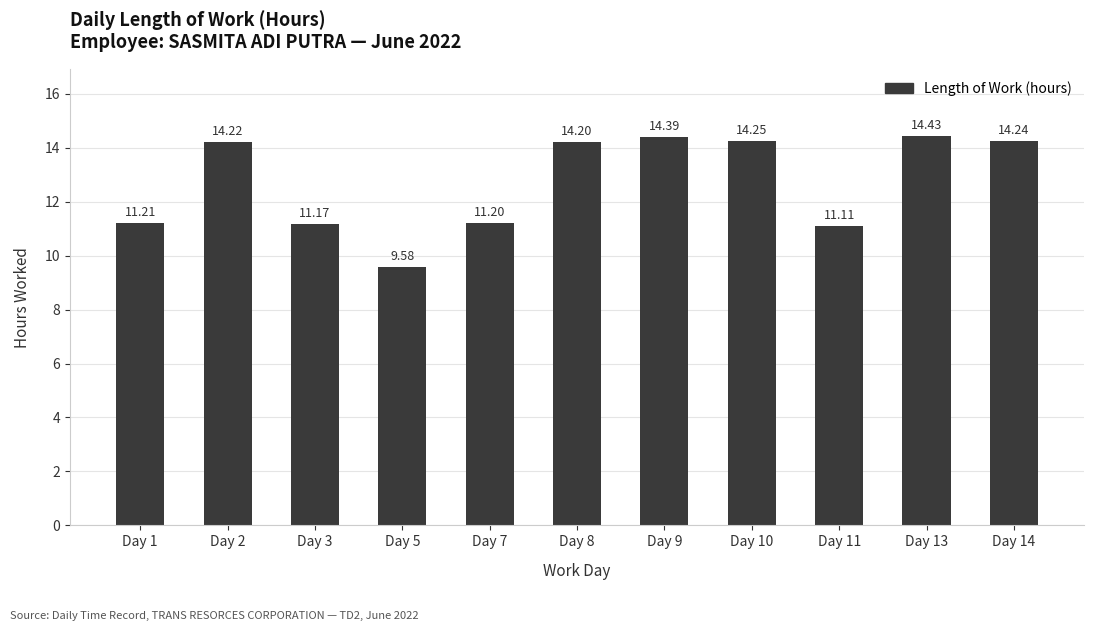

The value at Day 14 is 22.8. True or false?

False